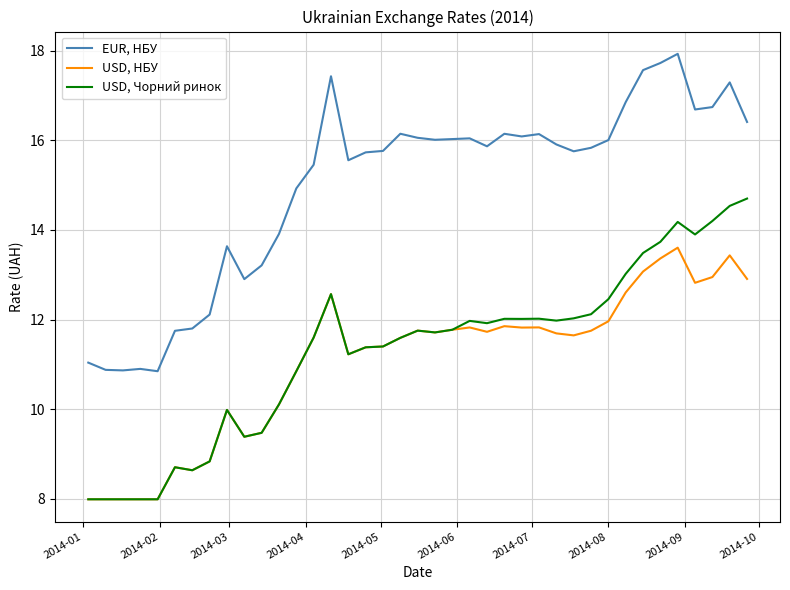

Rank the series by their maximum value, from highest to lowest.

EUR, НБУ, USD, Чорний ринок, USD, НБУ